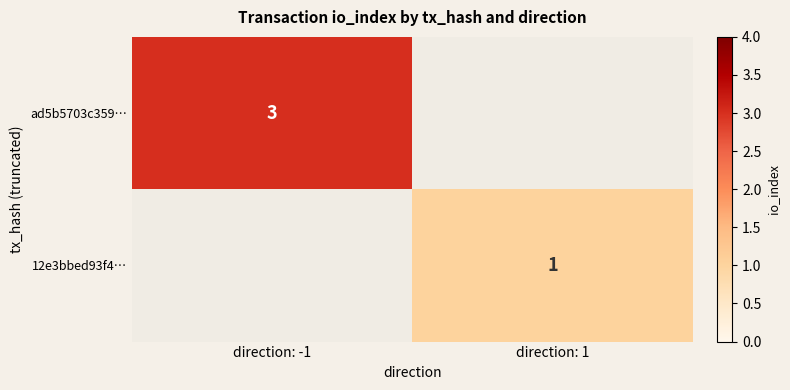

The 12e3bbed93f4… series shows 1 at direction: 1. True or false?

True